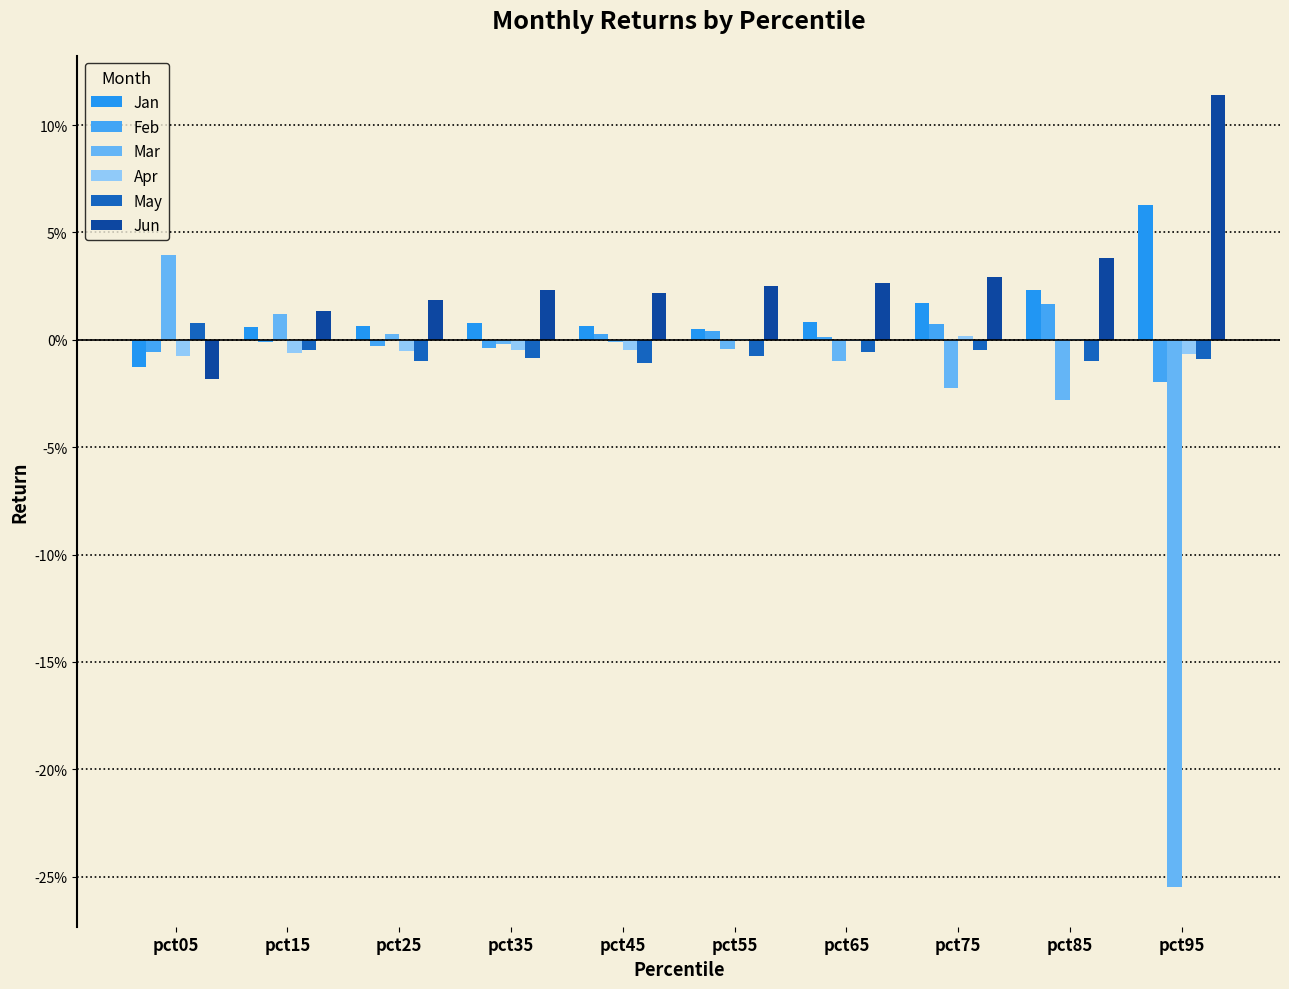

True or false: May has a value of 0.0 at pct05.

False